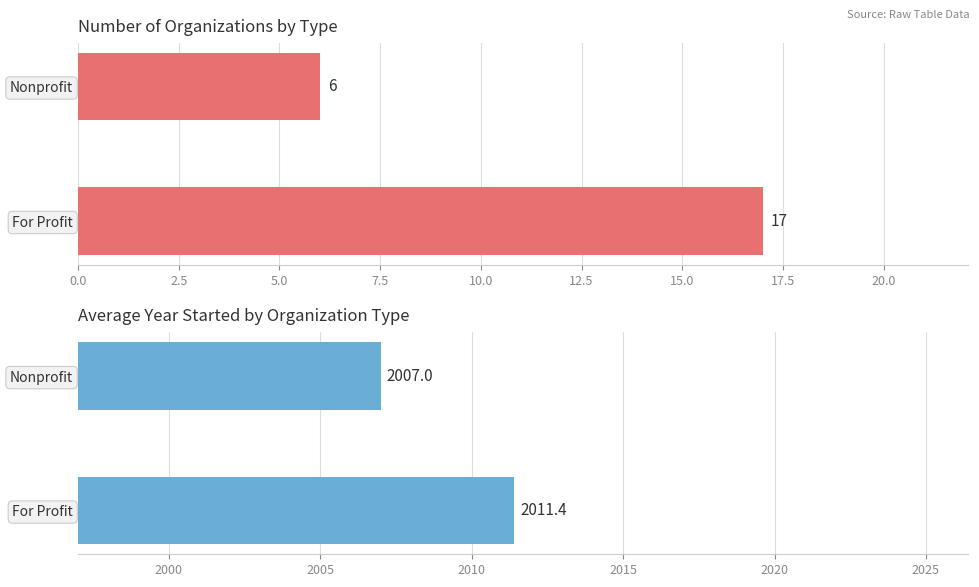

Are the bars grouped side by side (vs. stacked)?

Yes